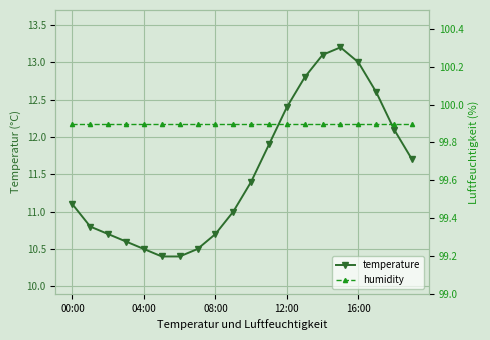

Between 16:00 and 7, which series saw the biggest shift?

temperature